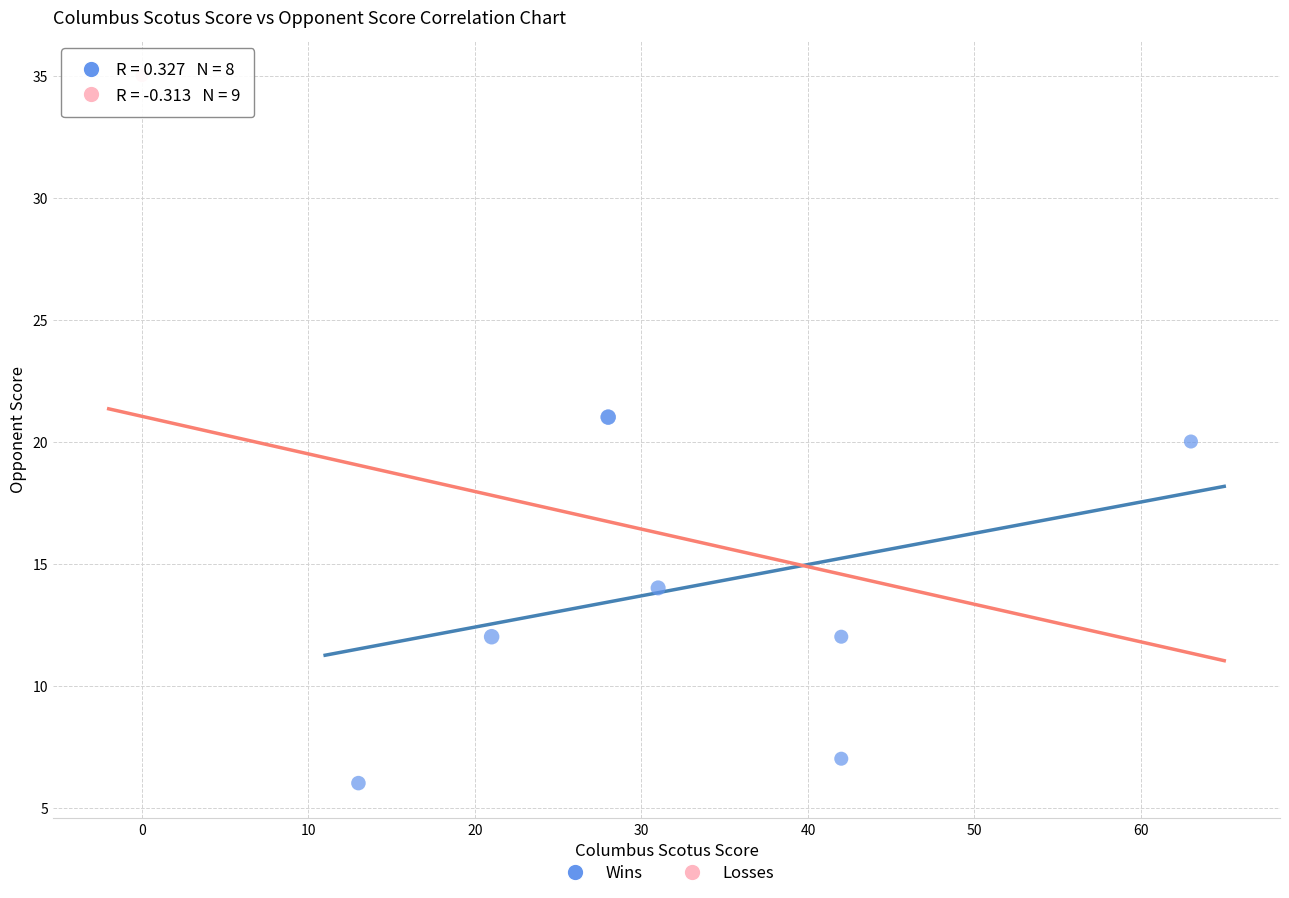

What are all the series names shown in the legend?

Wins, Losses